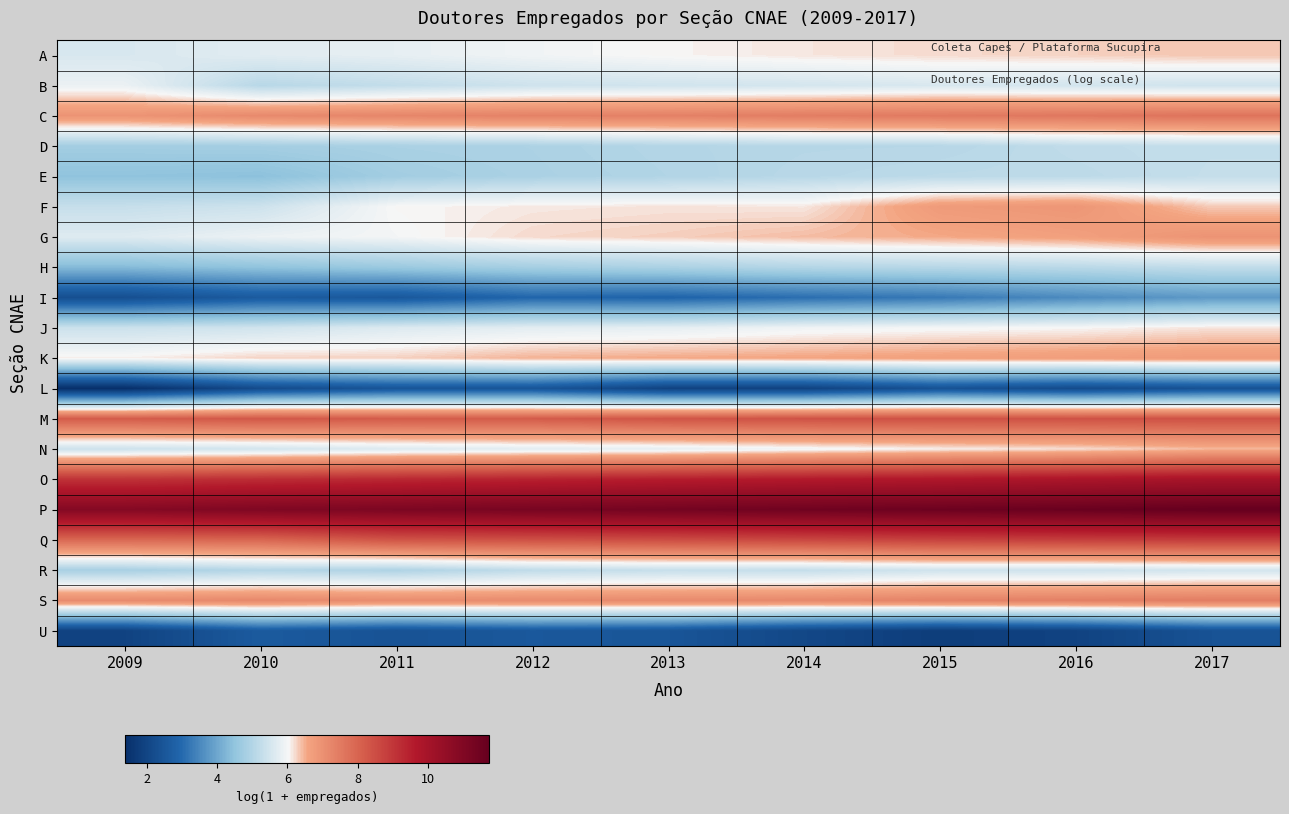

Which series has the largest total across all categories?

P